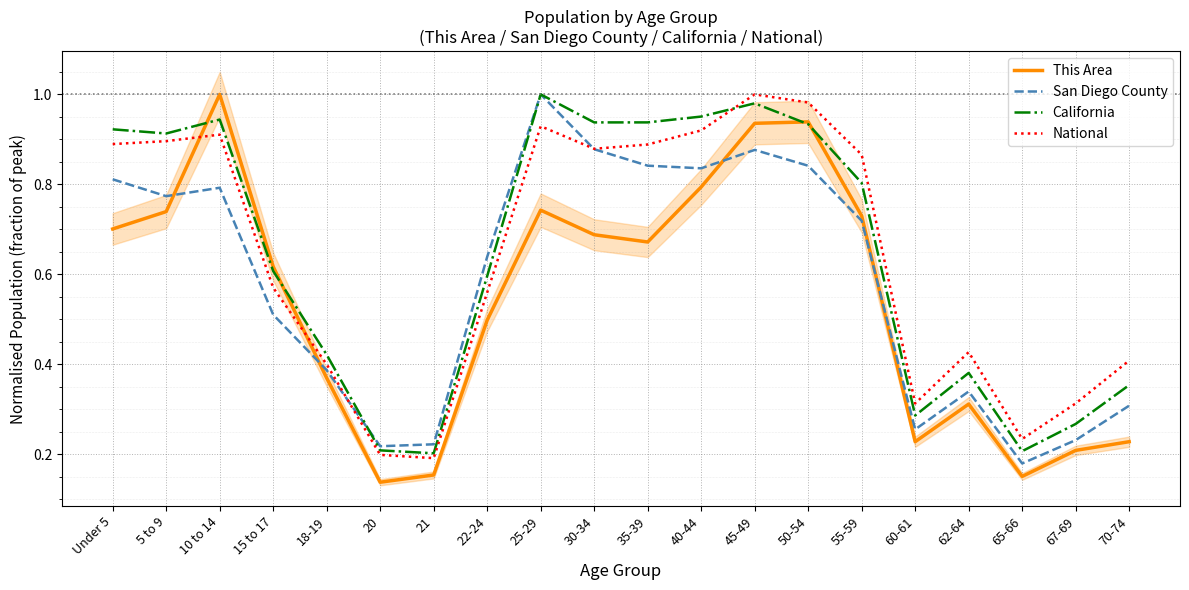

Which series changed the most between 22-24 and 50-54?

This Area